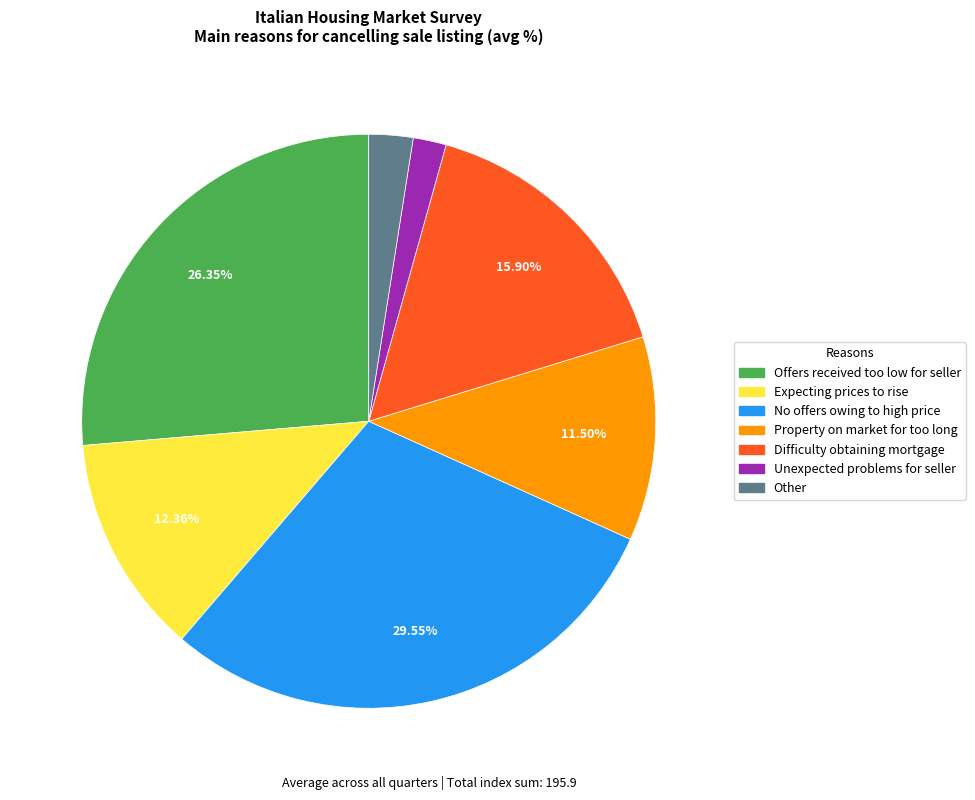

Which slice is the smallest?

Unexpected problems for seller